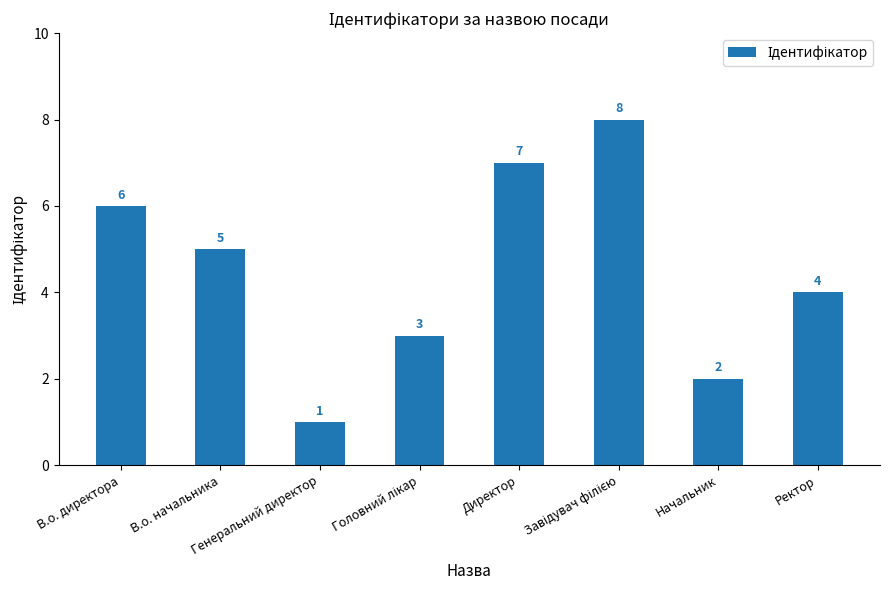

Reading left to right, list all the values displayed in this chart.

6	5	1	3	7	8	2	4